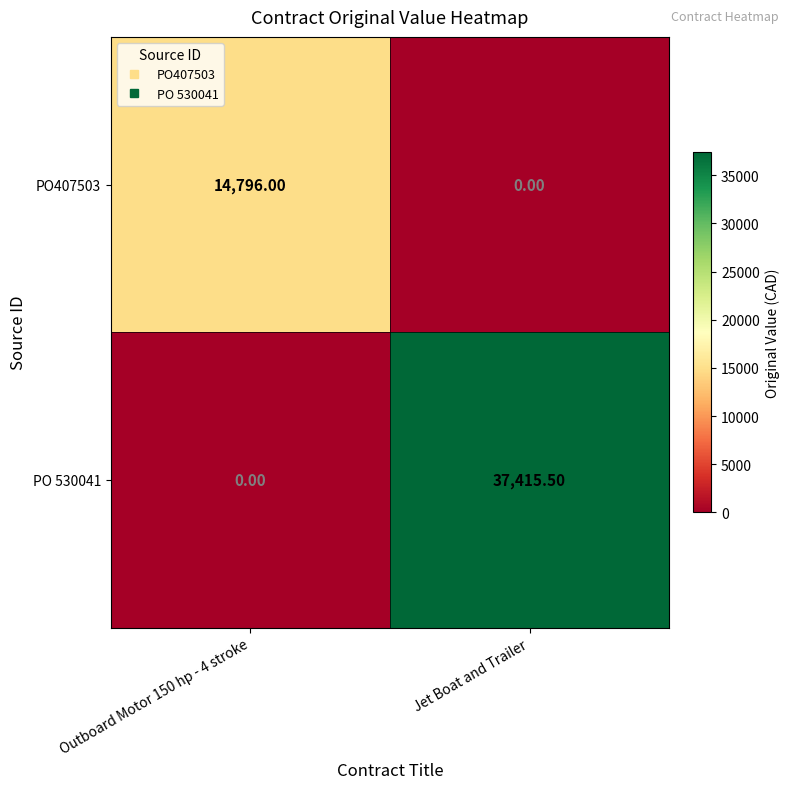

What is the total value across all series at Outboard Motor 150 hp - 4 stroke?

14796.0